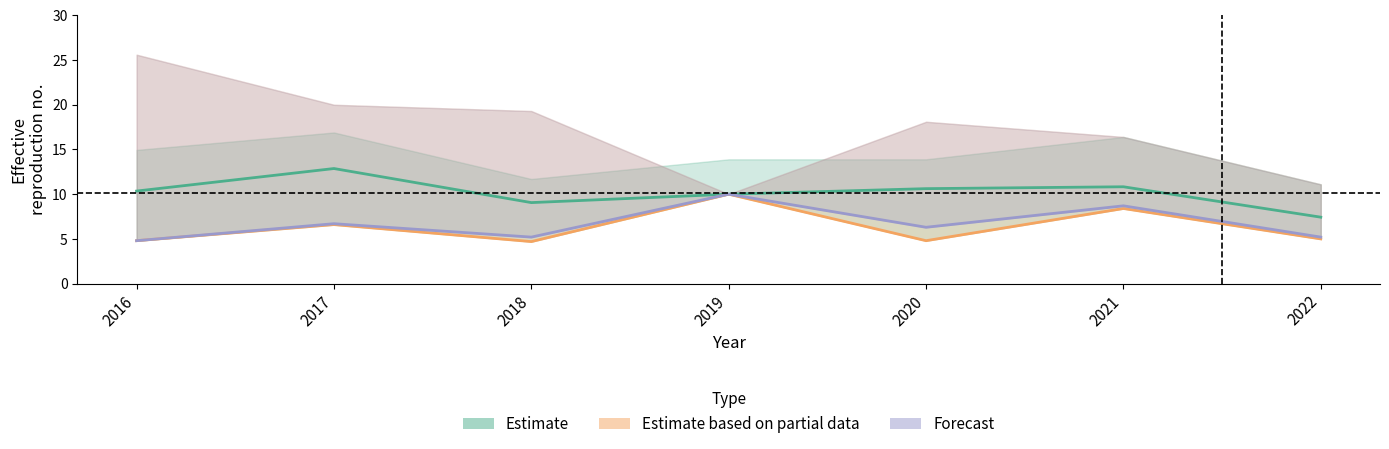

Is it true that Estimate based on partial data equals 1.9 at 2016?

False